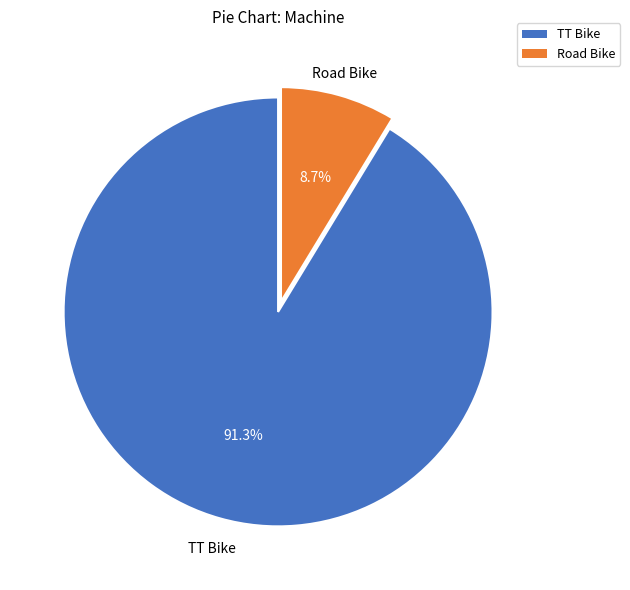

To the nearest percent, what portion does Road Bike represent?

9%